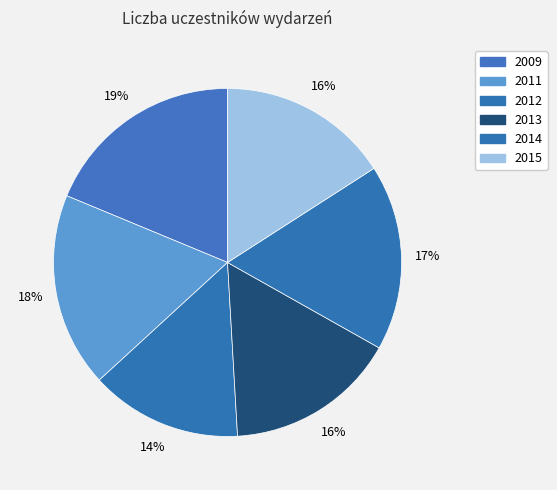

What percentage do 2011 and 2013 together represent?

34.0%